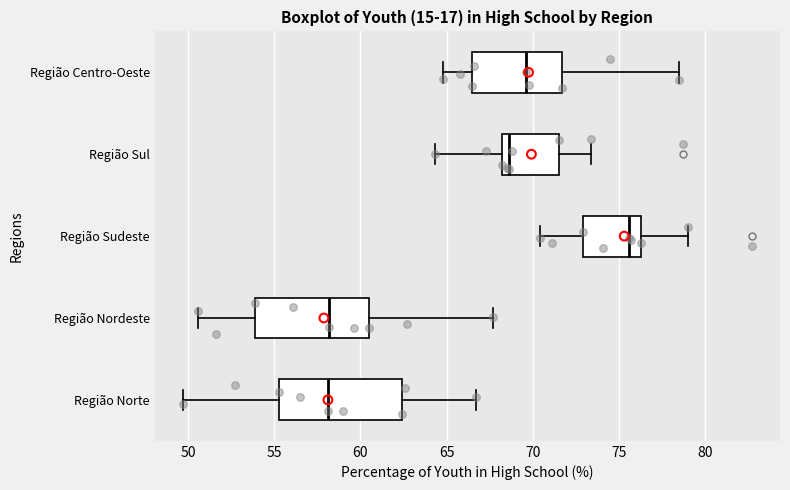

Comparing the boxes themselves (not the whiskers), which one is the widest?

Região Norte